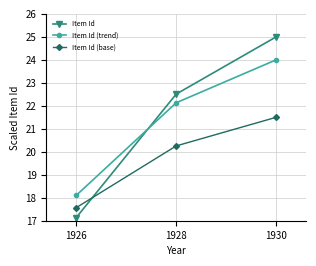

How many data points in Item Id are above 22?

2